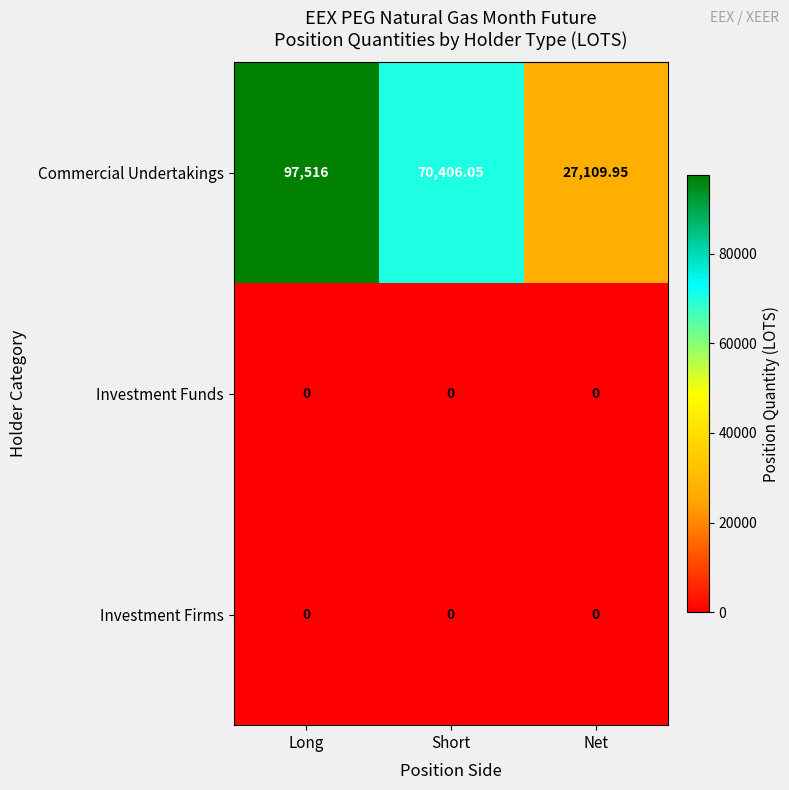

At which category is the sum across all series the highest?

Long